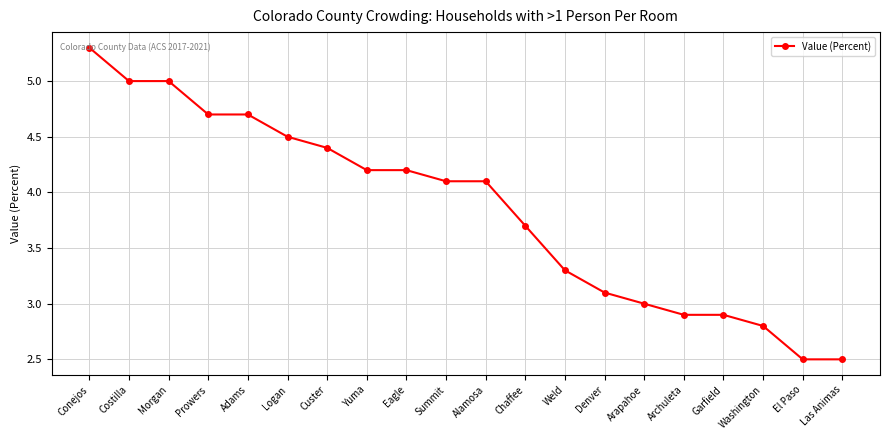

The value at Archuleta is 5.0. True or false?

False